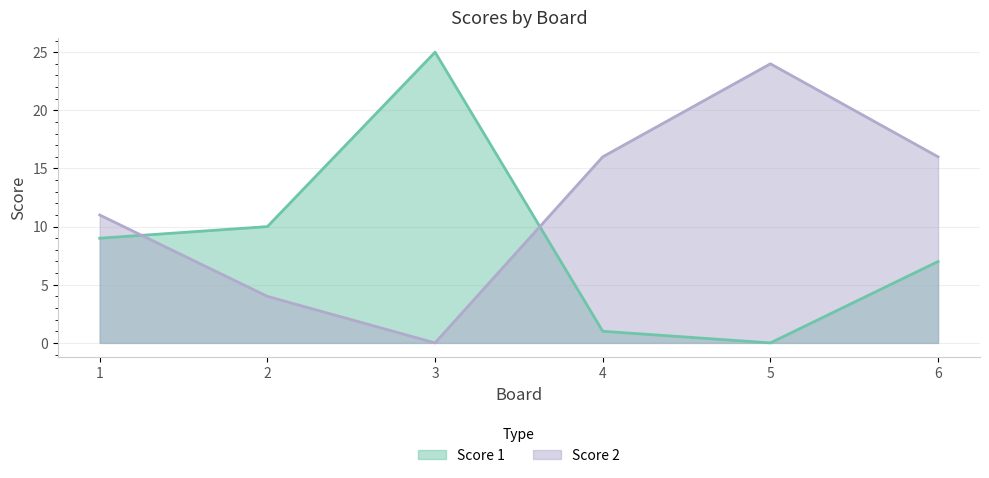

True or false: Score 1 and Score 2 intersect in this chart.

True